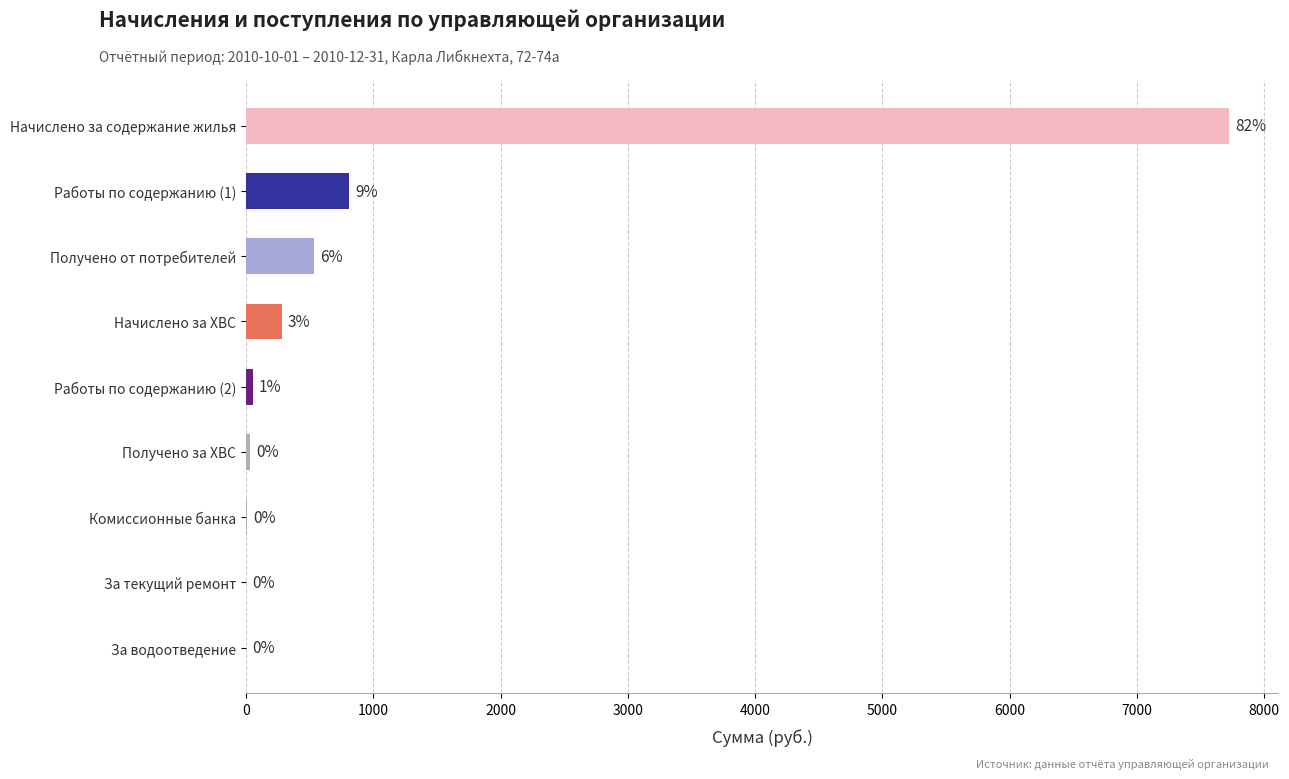

Are the bars horizontal?

Yes